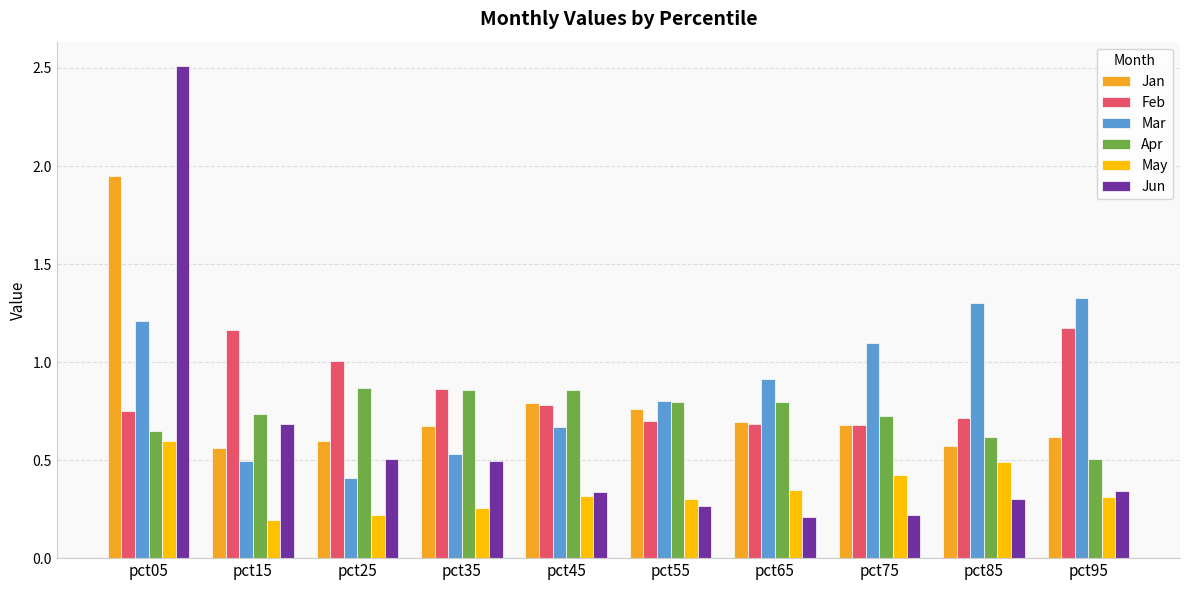

True or false: May has a value of 0.3 at pct65.

True